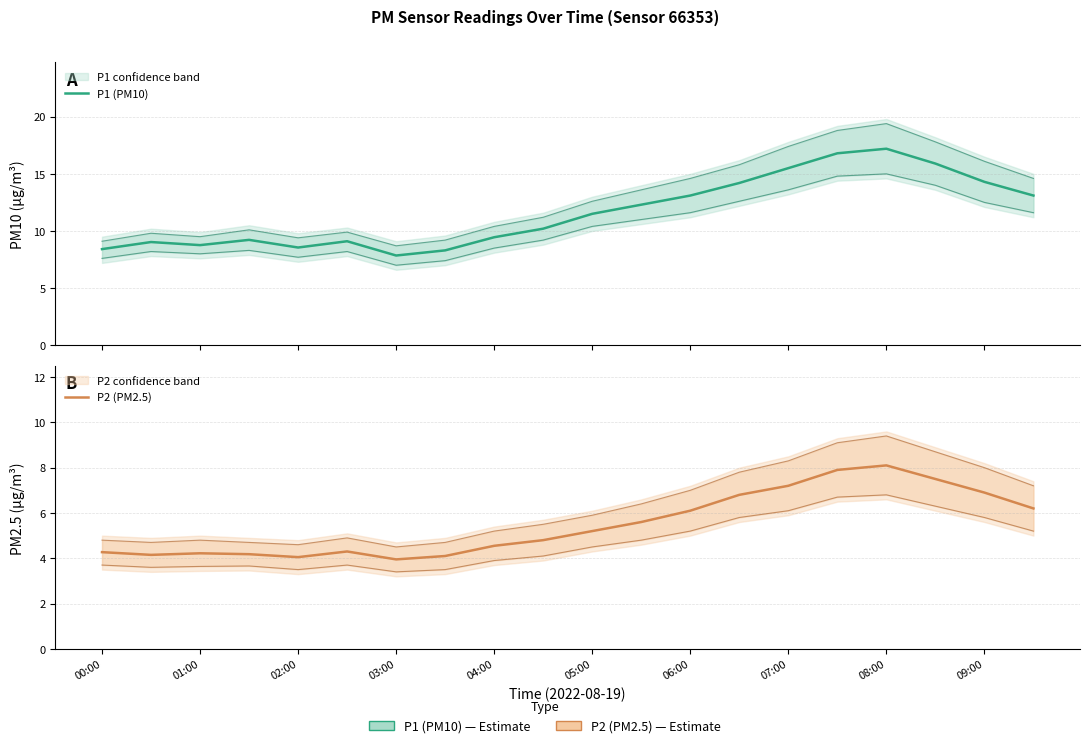

List the series in order of their peak value, highest first.

P1 (PM10), P2 (PM2.5)